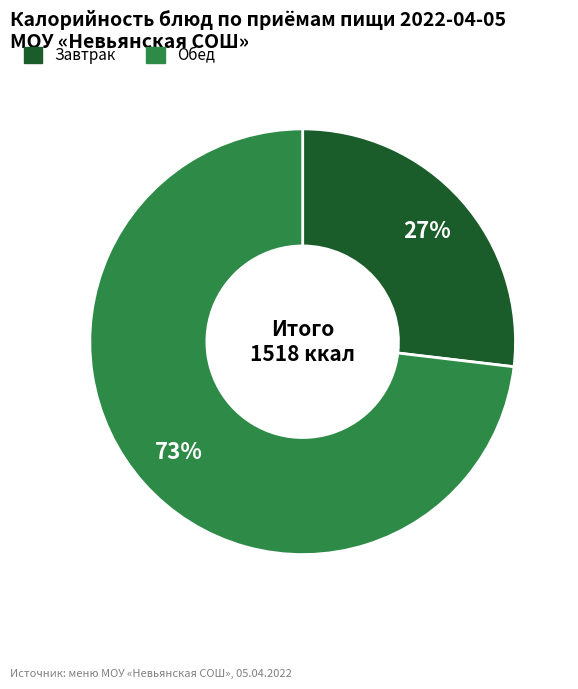

To the nearest percent, what is the difference between the largest and smallest slice percentages?

46%